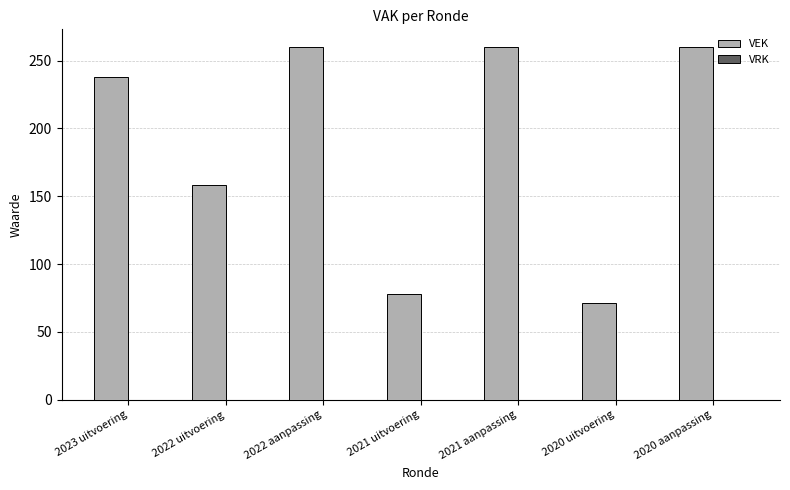

At which label is the value closest to 165?

2022 uitvoering